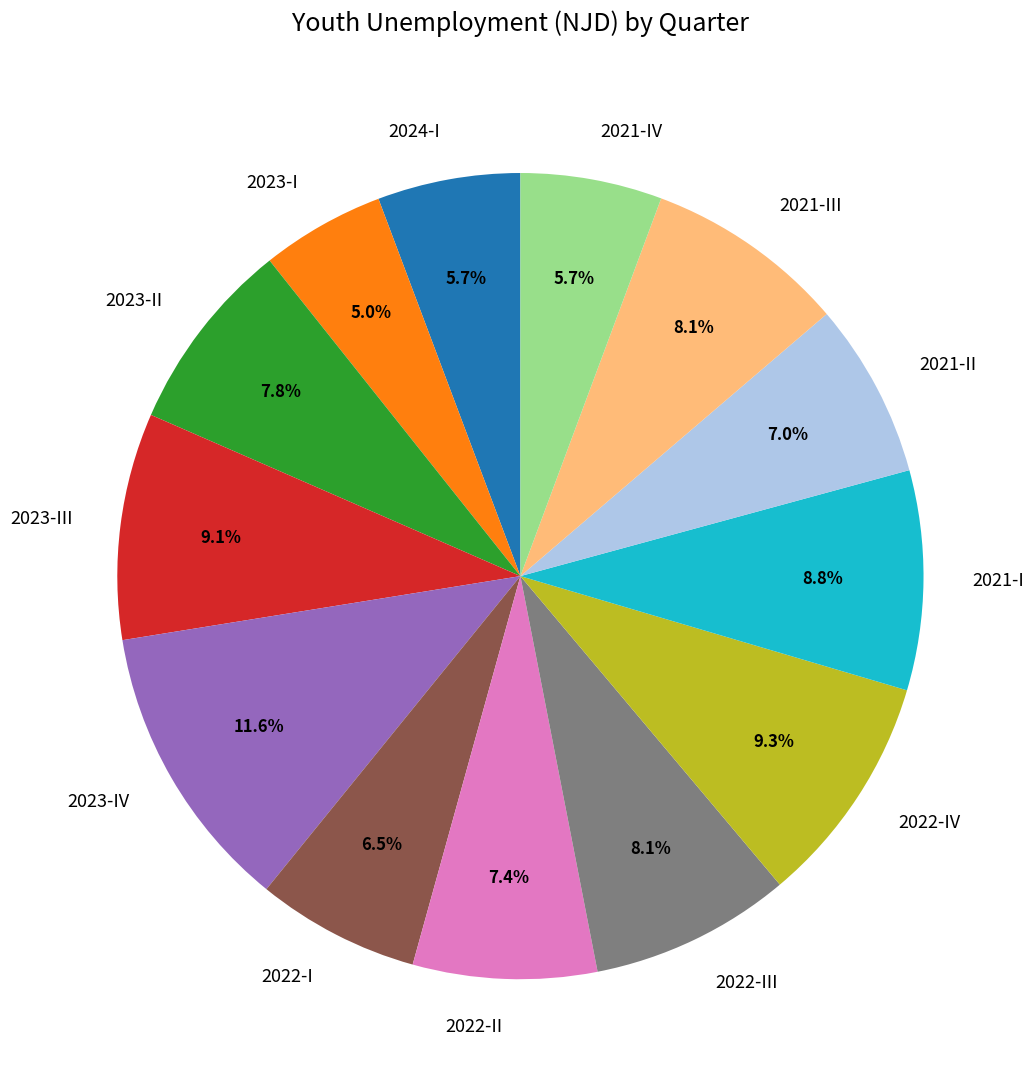

True or false: 2022-II accounts for 7% of the total.

True